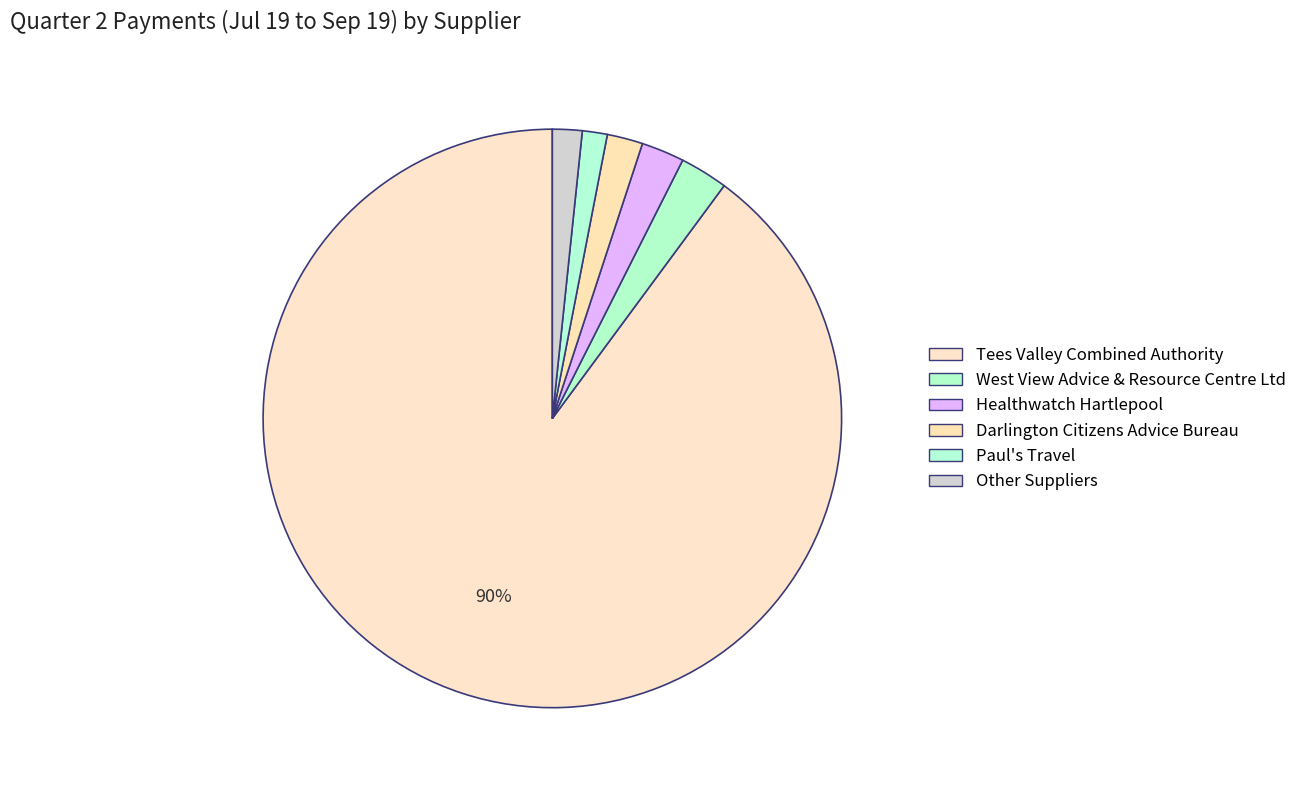

True or false: Paul's Travel accounts for 13% of the total.

False